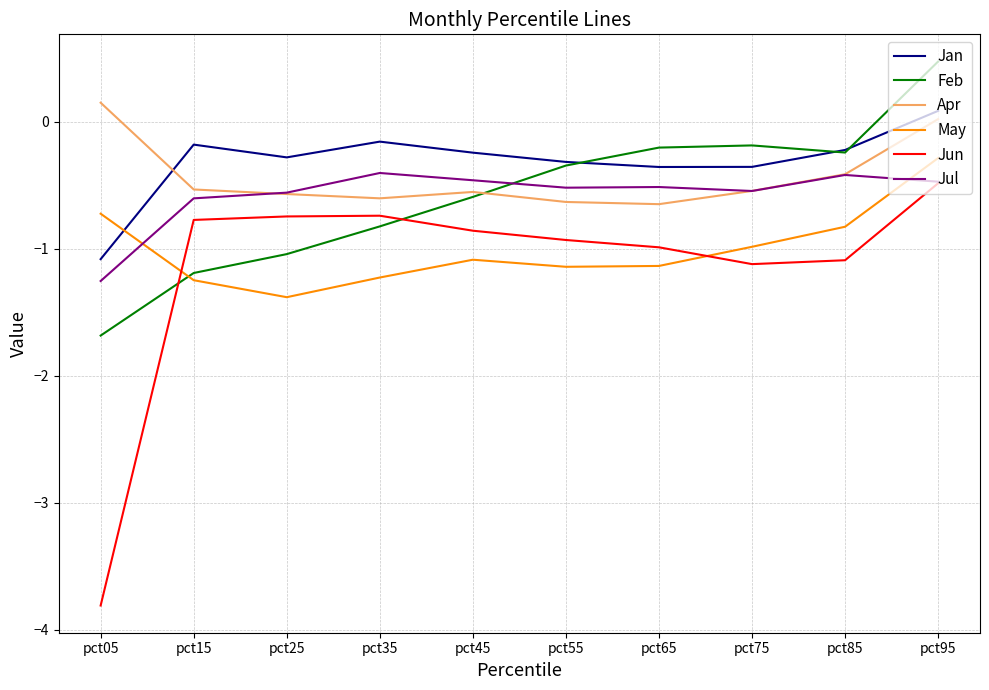

What is the total value across all series at pct95?

-0.7